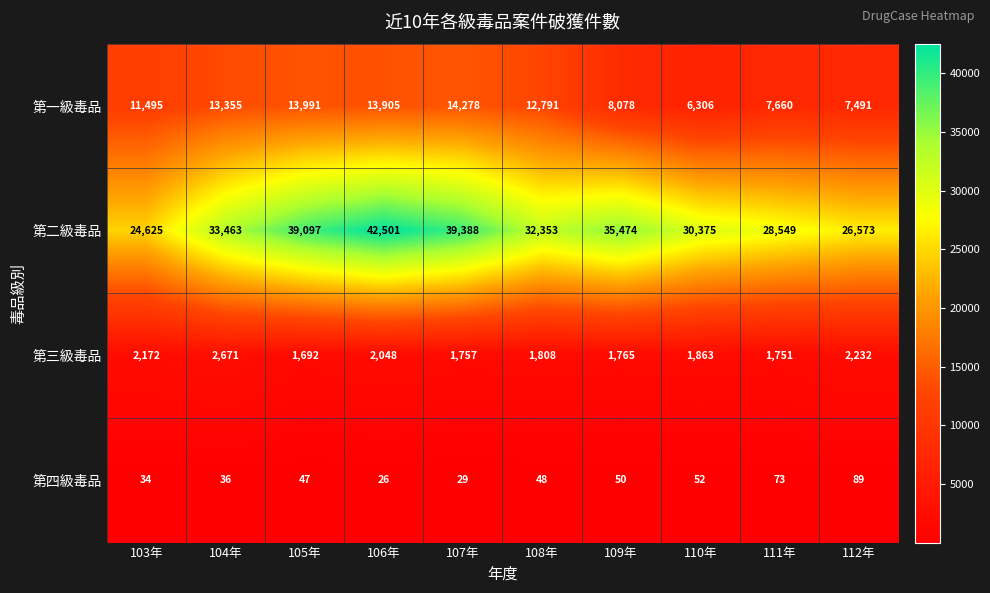

Which category has the lowest value across all series?

106年